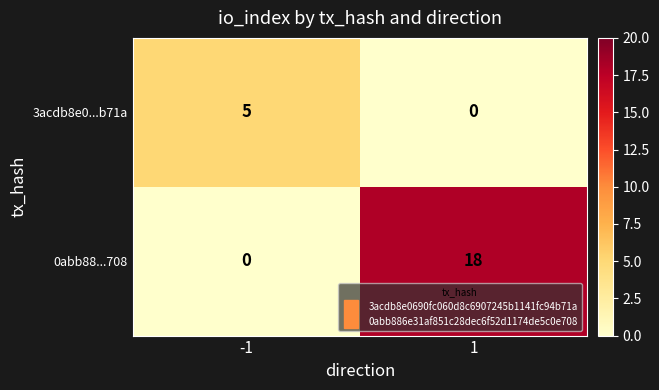

What is the difference between the maximum and minimum values in the 3acdb8e0...b71a series?

5